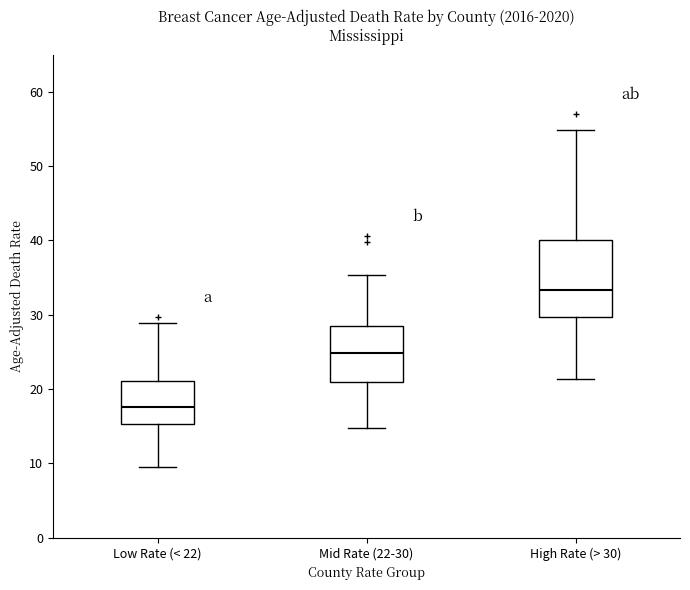

Reading left to right, transcribe this box plot: for each box, give where its median line is, the range the box spans, and where its two whiskers end, as read against the y-axis. The values are not printed on the chart, so give them approximately, as read against the axis.

Low Rate (< 22): median 18, box 15 to 21, whiskers 10 to 29
Mid Rate (22-30): median 25, box 21 to 29, whiskers 15 to 35
High Rate (> 30): median 33, box 30 to 40, whiskers 21 to 55